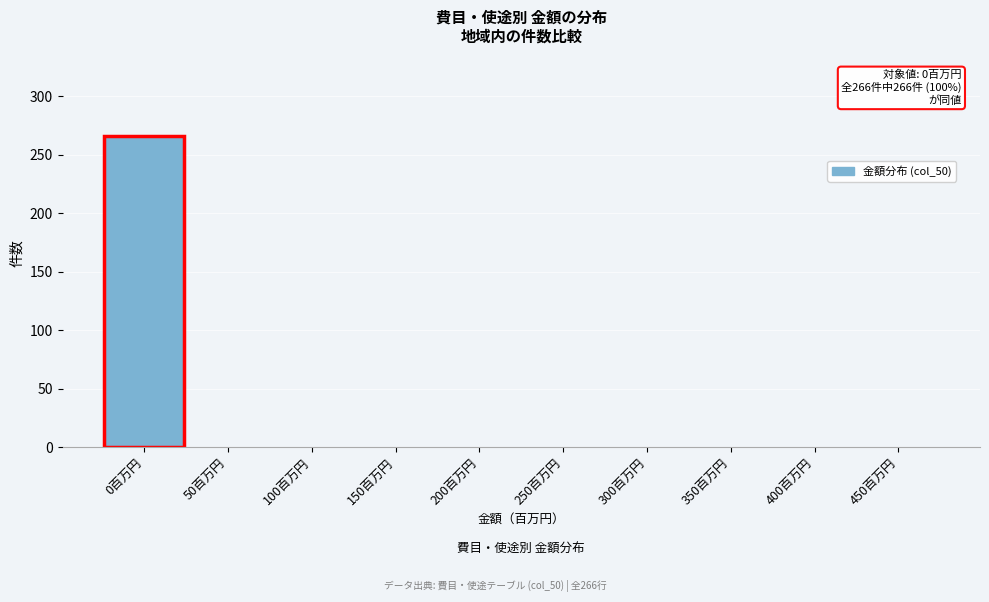

Reading left to right, list all the values displayed in this chart.

0百万円=266	50百万円=0	100百万円=0	150百万円=0	200百万円=0	250百万円=0	300百万円=0	350百万円=0	400百万円=0	450百万円=0